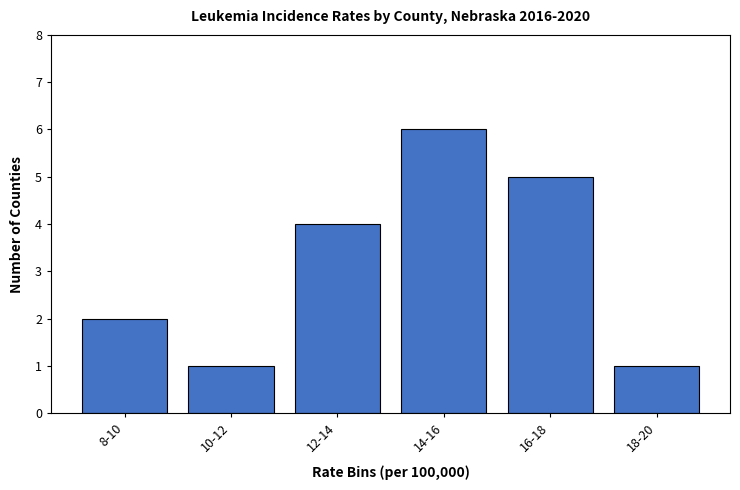

Reading left to right, what are all the values shown in this chart?

8-10=2	10-12=1	12-14=4	14-16=6	16-18=5	18-20=1